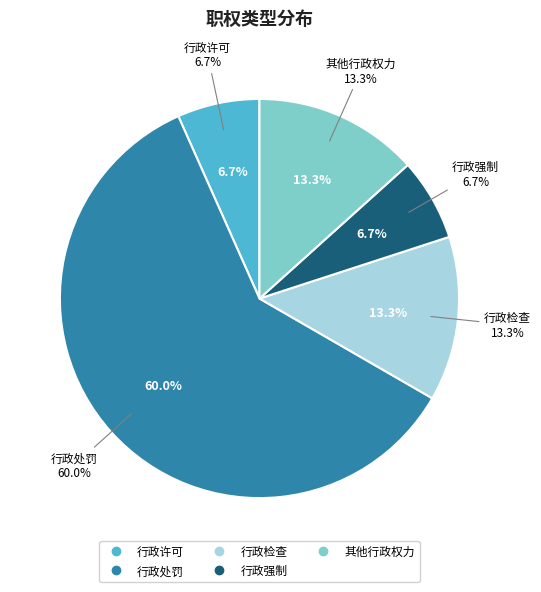

Is the sum of 行政处罚 and 行政检查 greater than half?

Yes